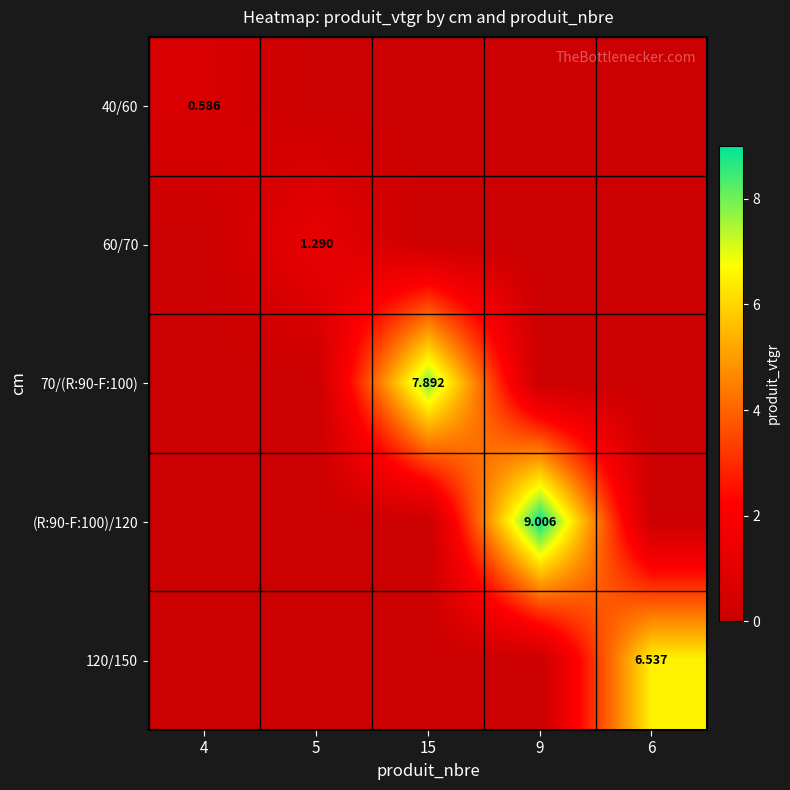

Rank the categories by 70/(R:90-F:100) value from highest to lowest.

15, 4, 5, 9, 6